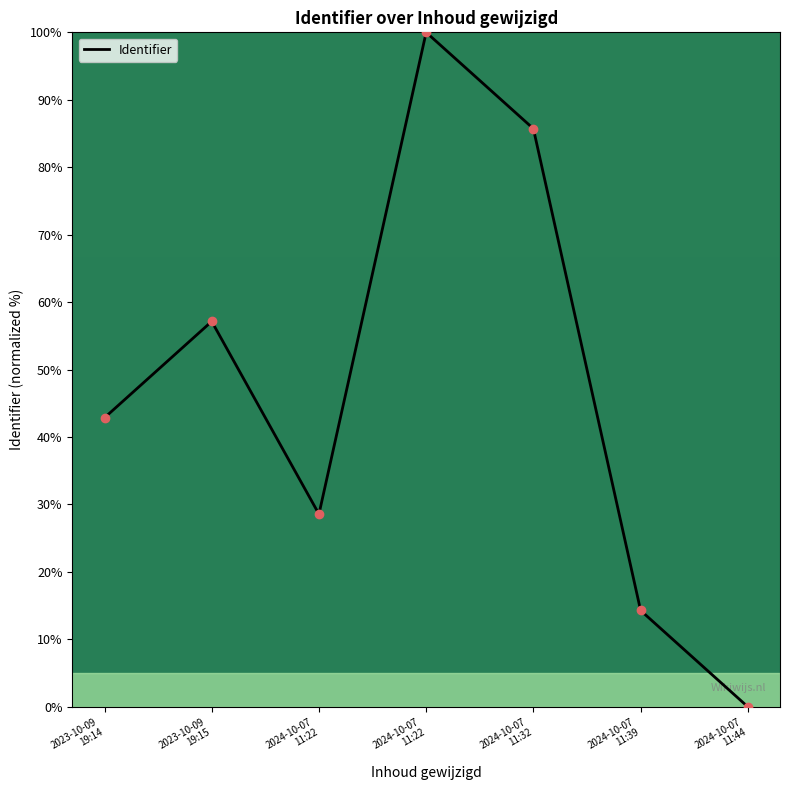

At which label does the data first exceed 42?

2023-10-09
19:14